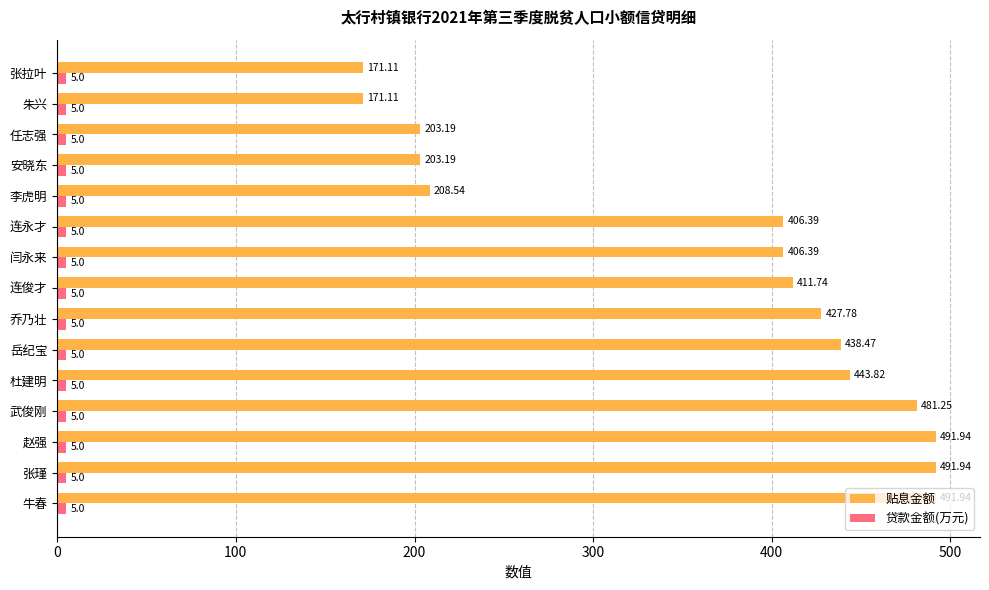

What is the total value across all series at 岳纪宝?

443.5